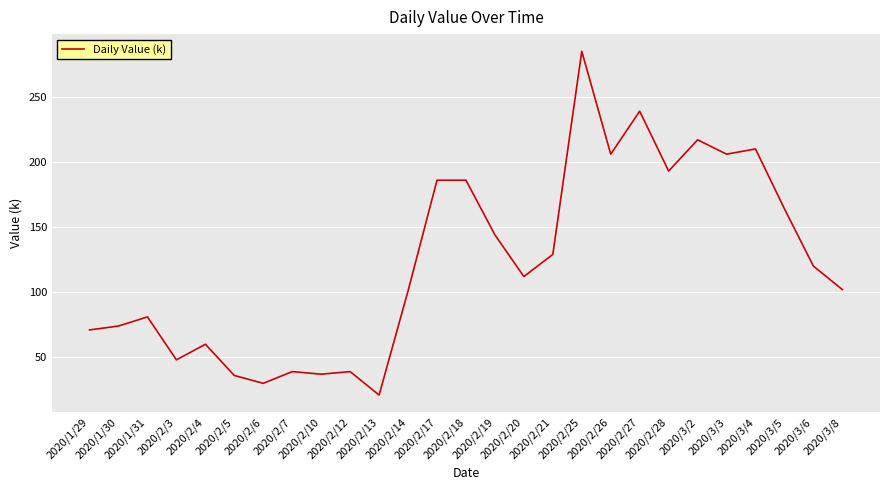

Count the number of categories in the chart.

27